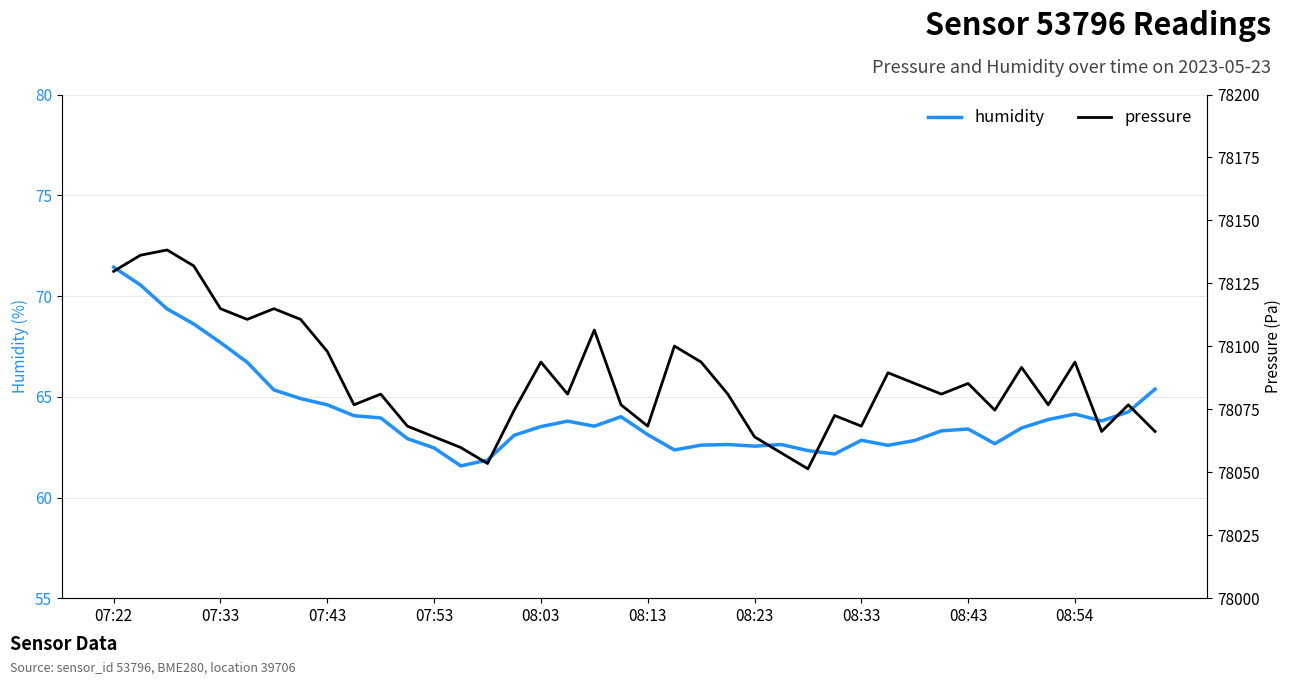

Where does the humidity series first go above 63?

07:22